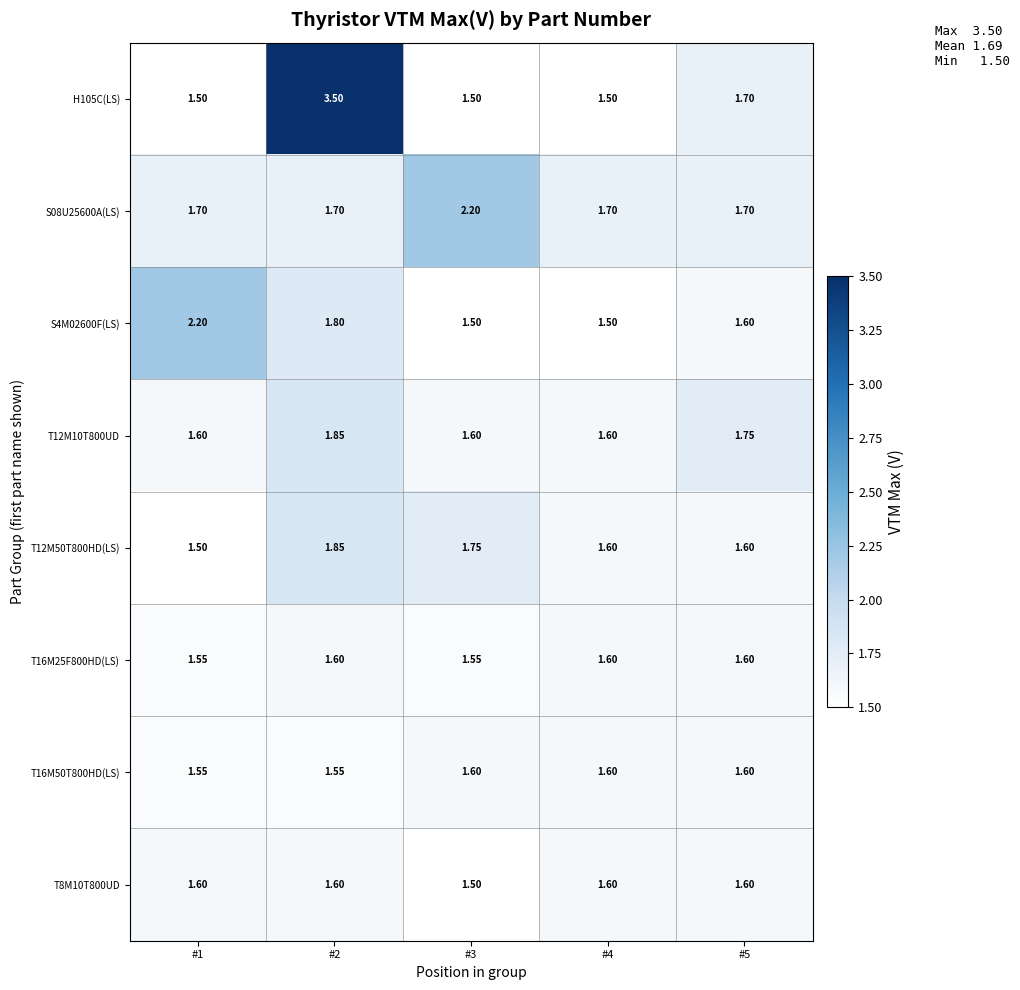

At which category is the sum across all series the highest?

#2